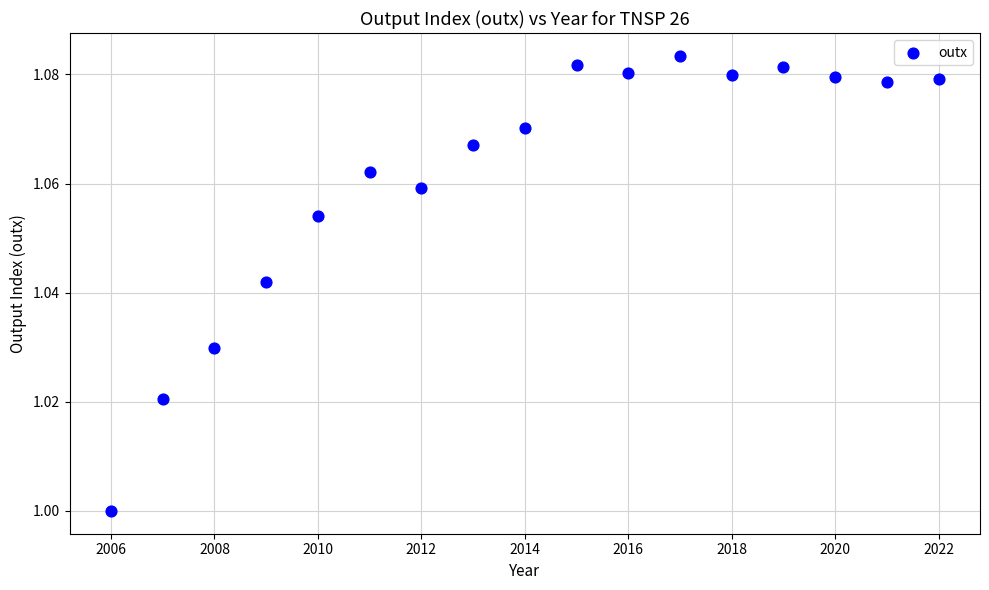

What is the range of X values (max minus min)?

16.0